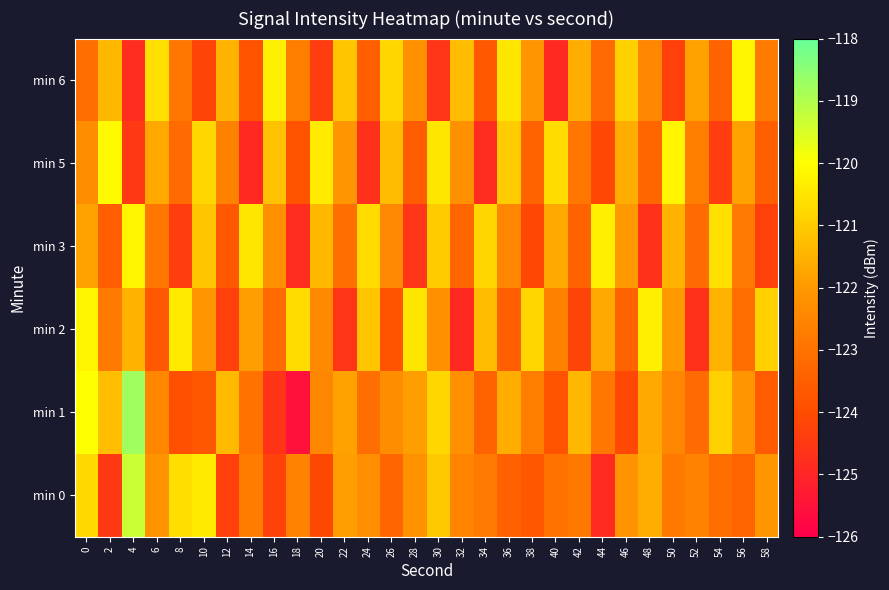

Count the number of categories in the chart.

30